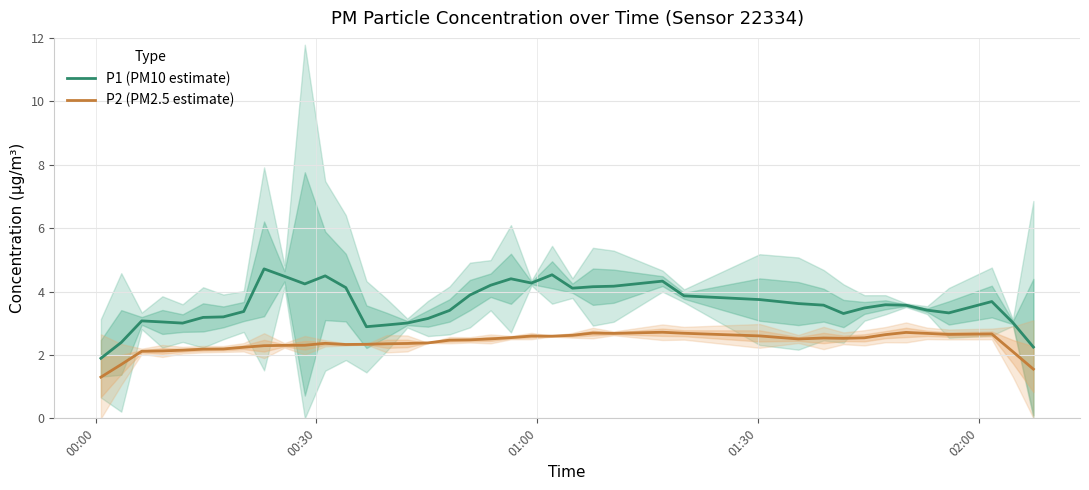

Which series has the widest spread of values?

P1 (PM10 estimate)